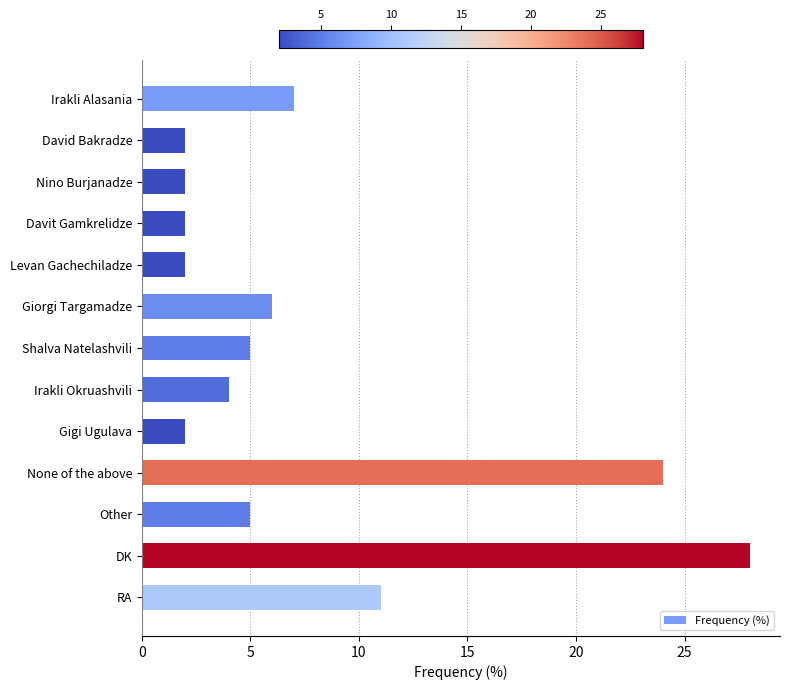

How many data points does each series have?

13